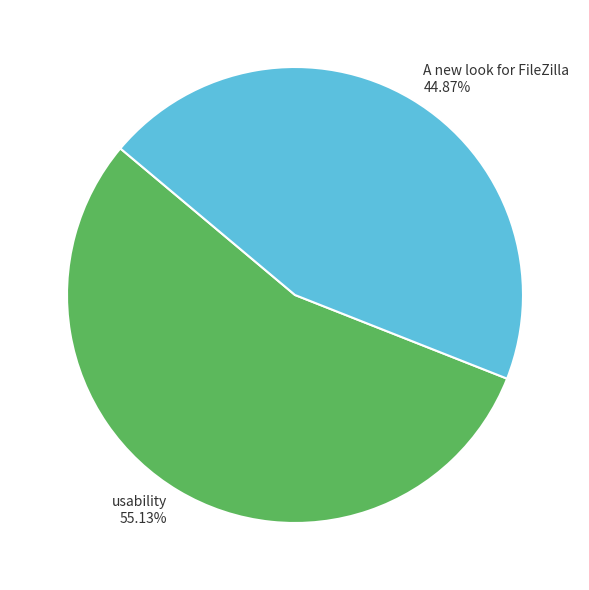

Which slice represents more than half of the pie?

usability